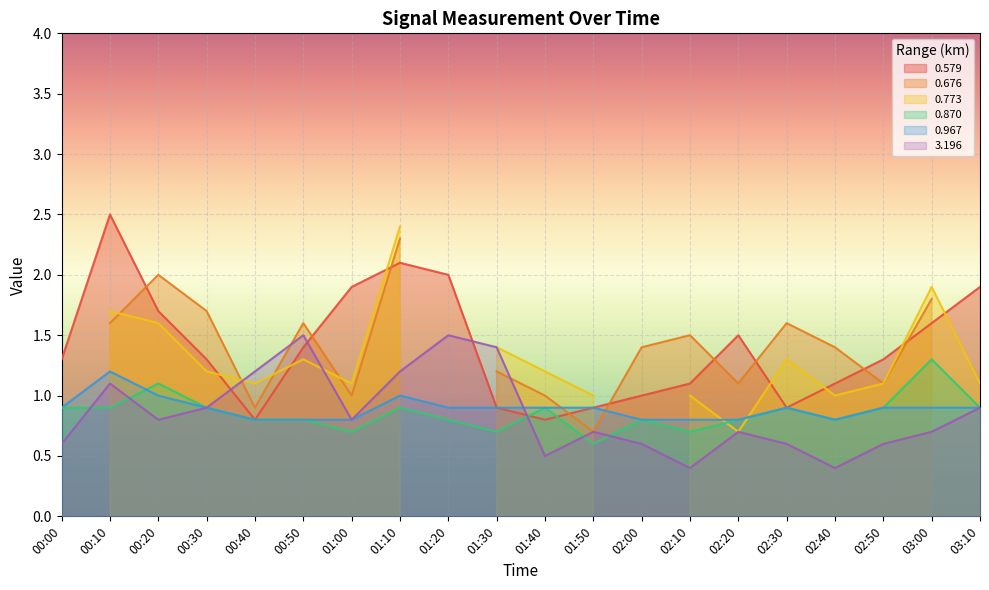

True or false: 3.196 has a value of 0.8 at 00:00.

False